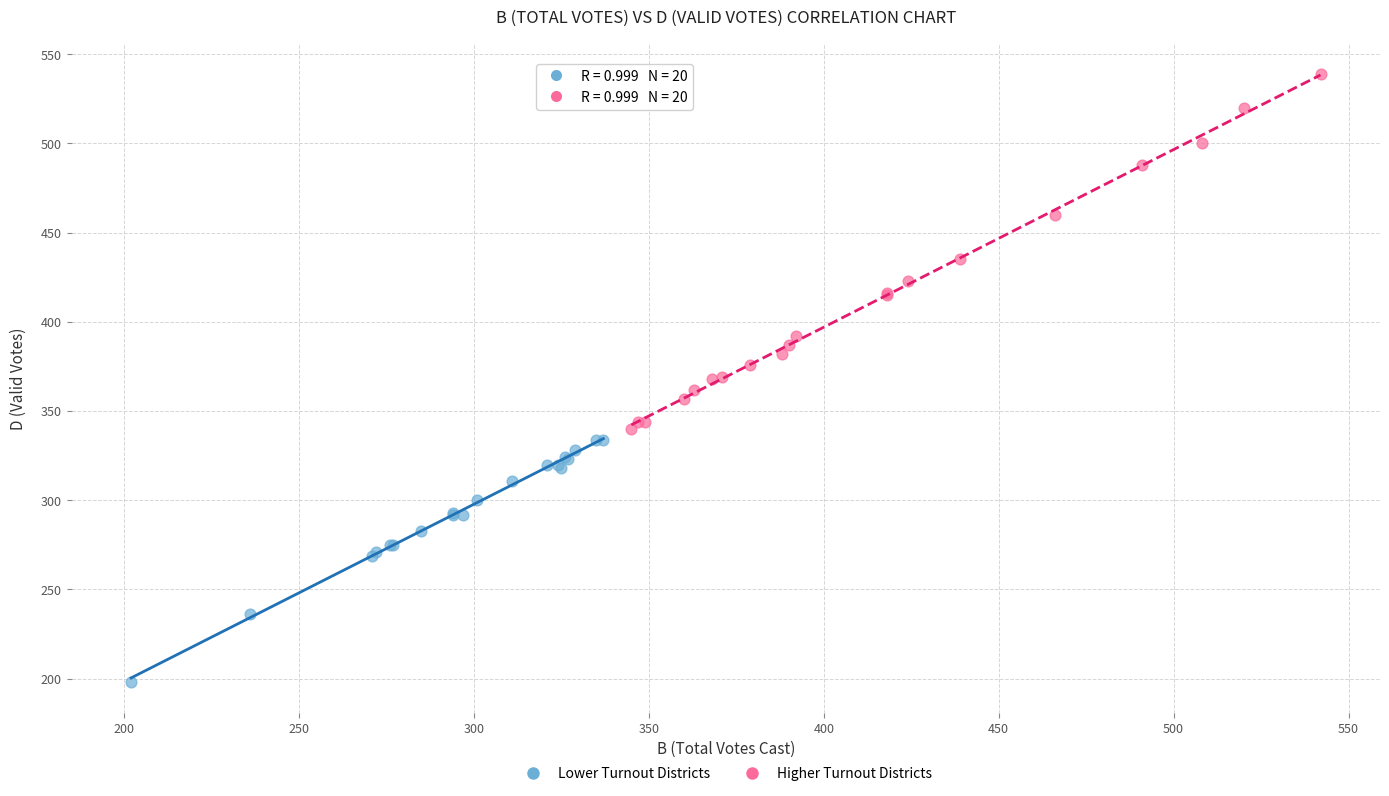

Which series reaches the minimum Y coordinate?

Lower Turnout Districts